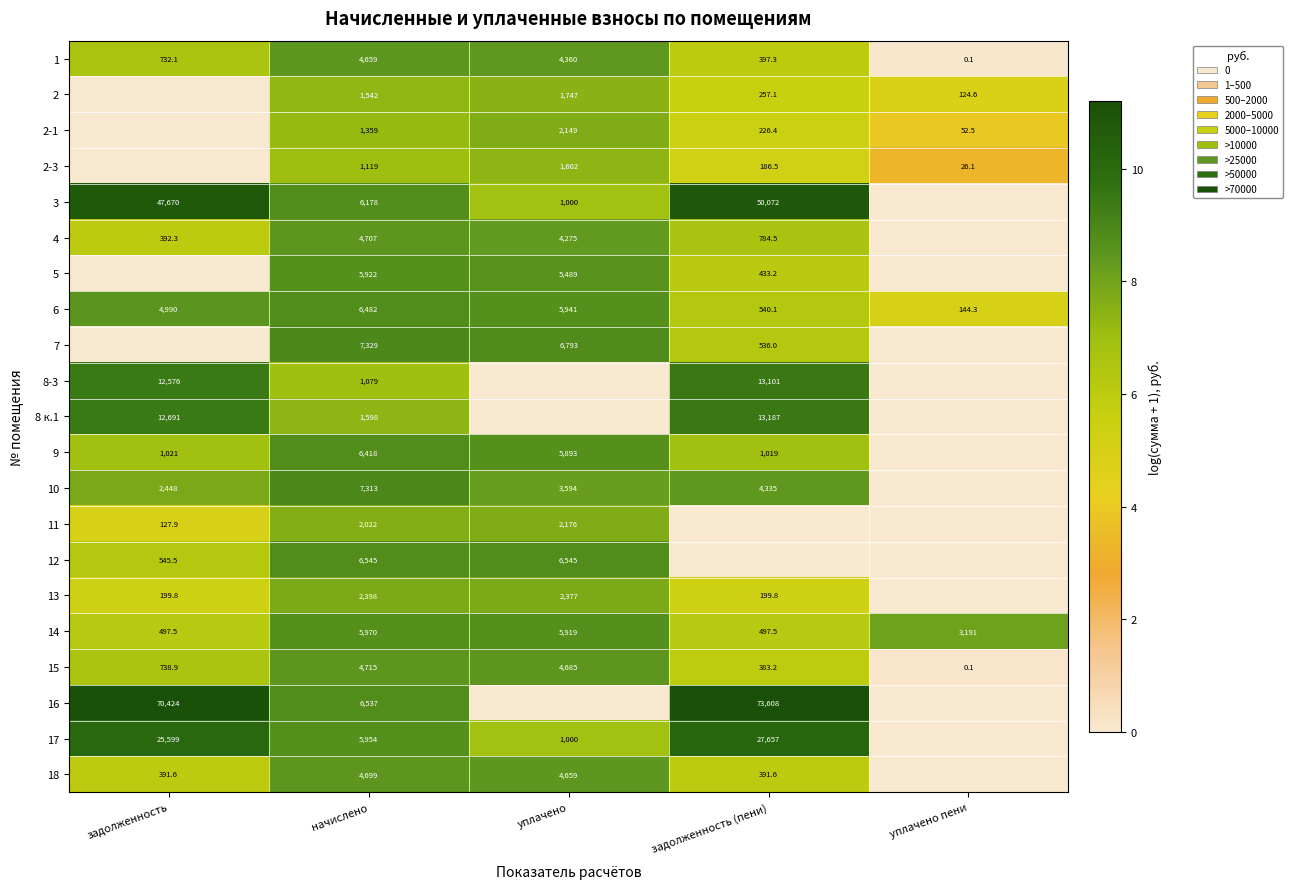

At начислено, list the series in order from smallest to largest.

8-3, 2-3, 2-1, 2, 8 к.1, 11, 13, 1, 18, 4, 15, 5, 17, 14, 3, 9, 6, 16, 12, 10, 7